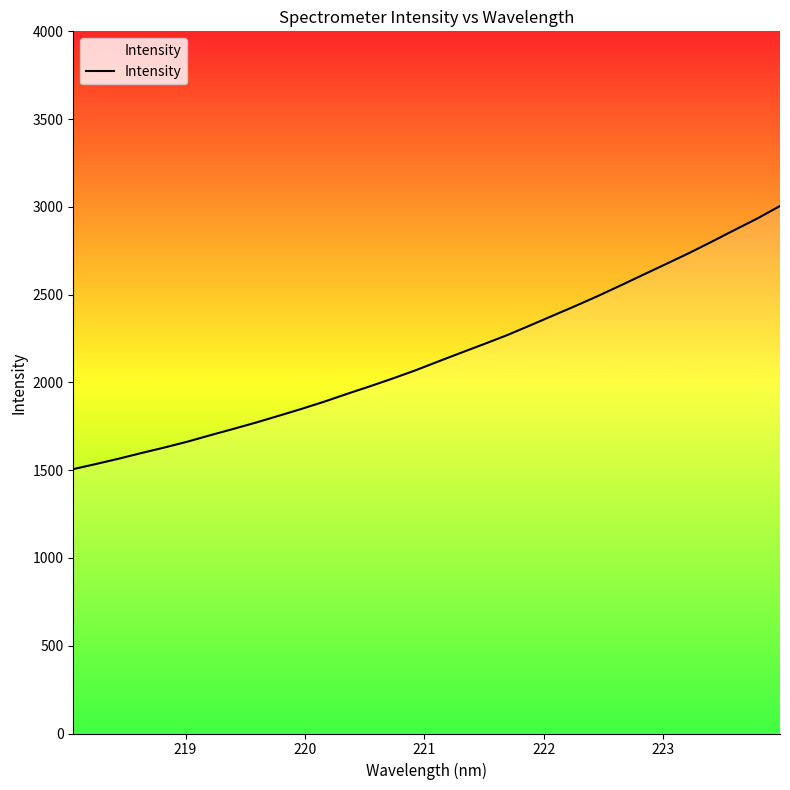

What is the sum of all values?

68842.4